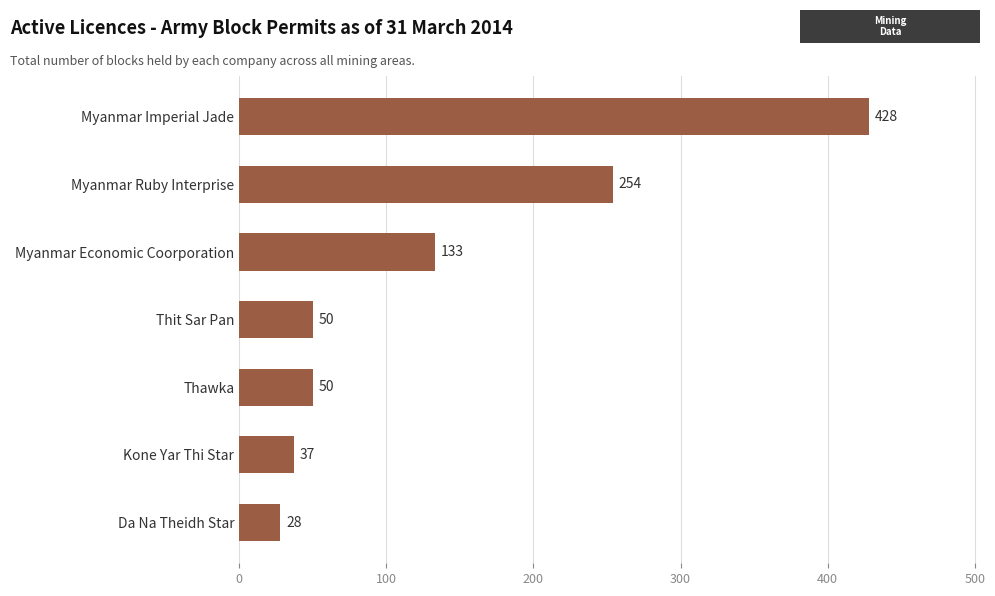

What is the maximum value shown in the chart?

428